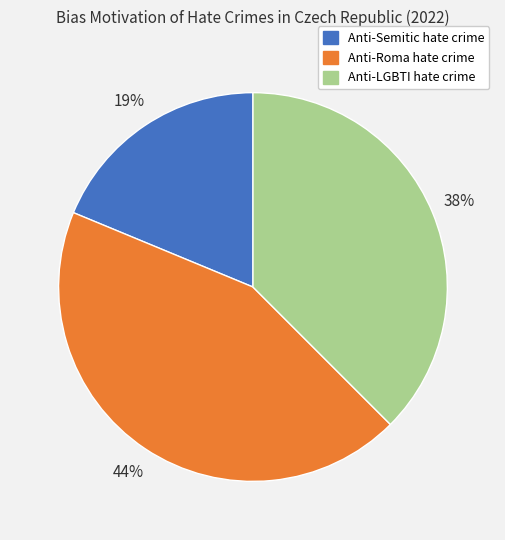

To the nearest percent, what percentage of the pie is Anti-Roma hate crime?

44%